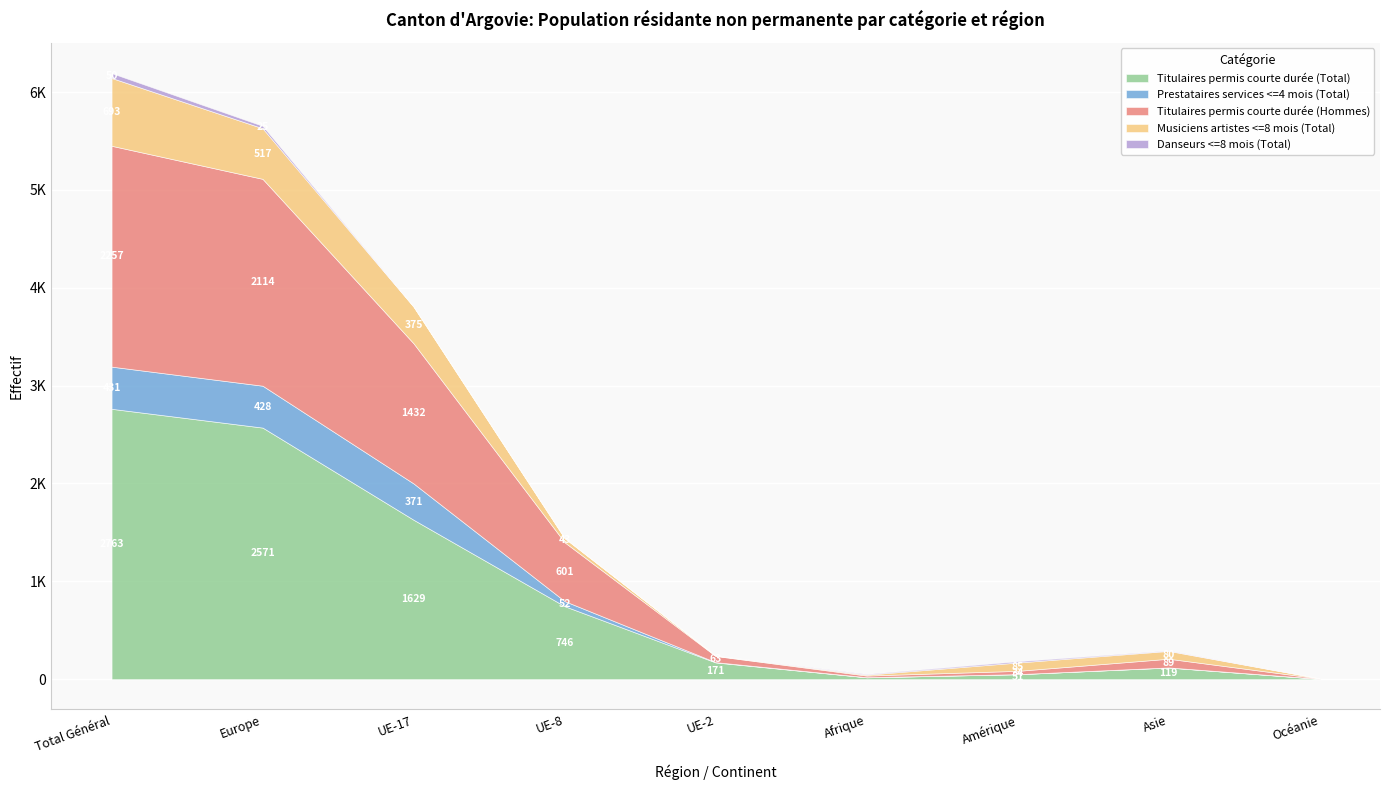

How many lines are shown in the chart?

5